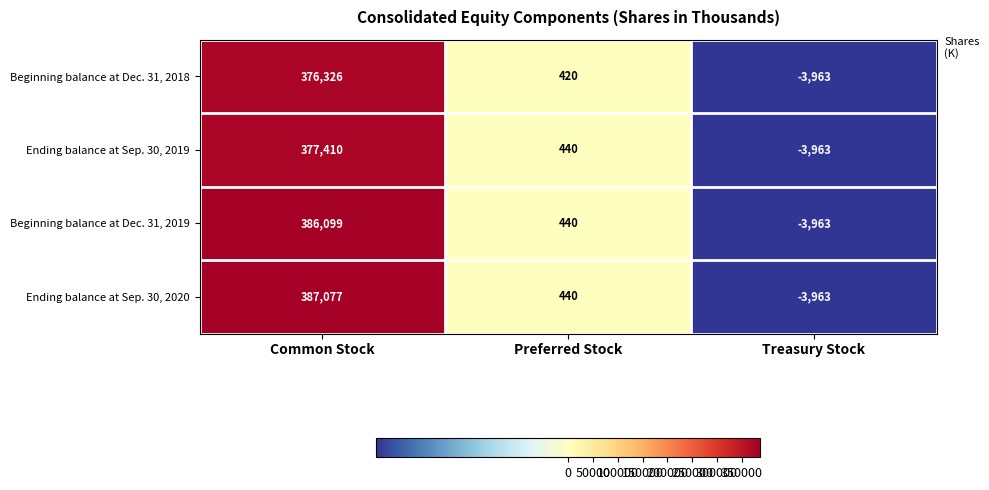

Reading right to left, transcribe all the data shown in this chart.

Beginning balance at Dec. 31, 2018: -3963	420	376326
Ending balance at Sep. 30, 2019: -3963	440	377410
Beginning balance at Dec. 31, 2019: -3963	440	386099
Ending balance at Sep. 30, 2020: -3963	440	387077